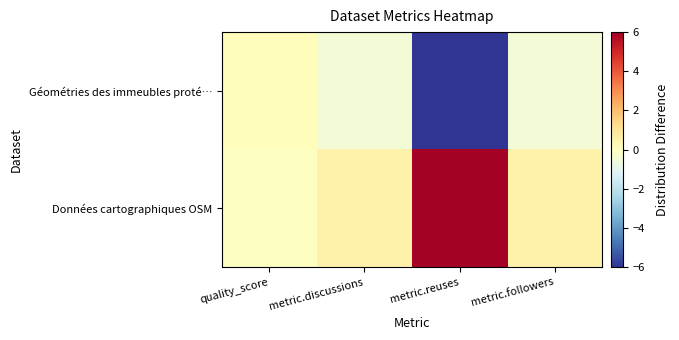

At metric.discussions, list the series in order from smallest to largest.

Géométries des immeubles proté…, Données cartographiques OSM